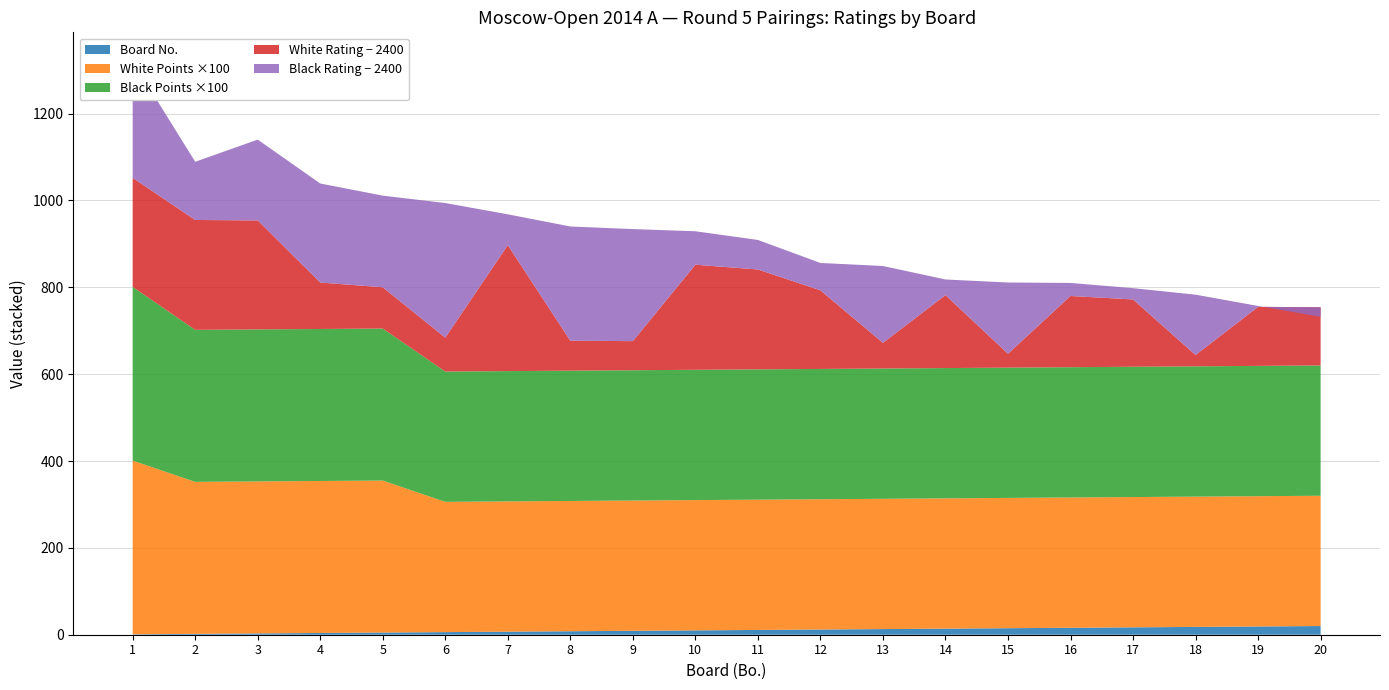

Reading left to right, transcribe all the data shown in this chart.

Board (Bo.): 1.0	2.0	3.0	4.0	5.0	6.0	7.0	8.0	9.0	10.0	11.0	12.0	13.0	14.0	15.0	16.0	17.0	18.0	19.0	20.0
White Rating (Рейт): 2651.0	2653.0	2651.0	2507.0	2495.0	2478.0	2690.0	2469.0	2467.0	2642.0	2630.0	2581.0	2459.0	2568.0	2432.0	2564.0	2555.0	2426.0	2536.0	2534.0
Black Rating (Рейт): 2669.0	2534.0	2586.0	2628.0	2611.0	2710.0	2471.0	2663.0	2658.0	2477.0	2468.0	2463.0	2577.0	2436.0	2564.0	2430.0	2426.0	2539.0	2402.0	2378.0
White Points (Очки): 4.0	3.5	3.5	3.5	3.5	3.0	3.0	3.0	3.0	3.0	3.0	3.0	3.0	3.0	3.0	3.0	3.0	3.0	3.0	3.0
Black Points (Очки): 4.0	3.5	3.5	3.5	3.5	3.0	3.0	3.0	3.0	3.0	3.0	3.0	3.0	3.0	3.0	3.0	3.0	3.0	3.0	3.0